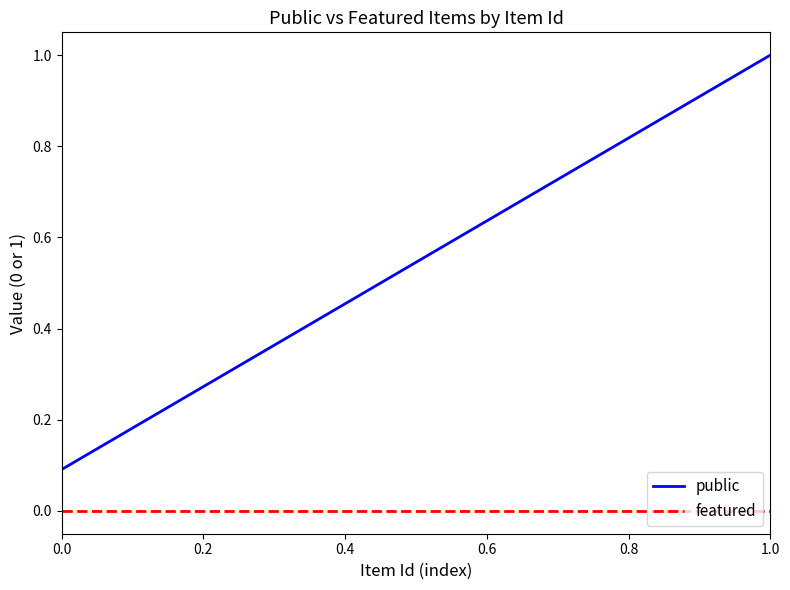

True or false: featured and public intersect in this chart.

False